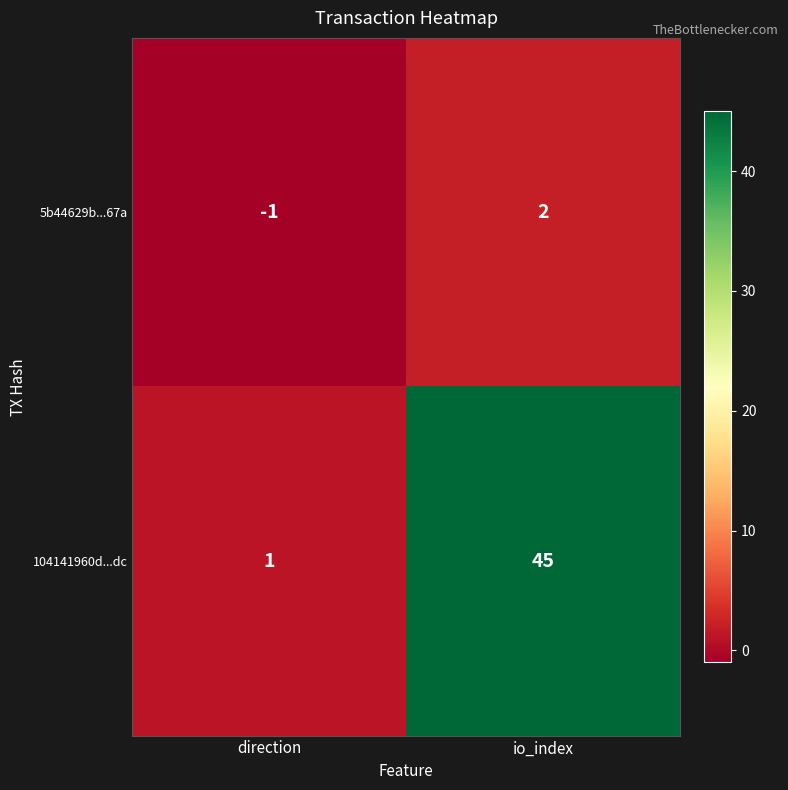

Between direction and io_index, which series saw the biggest shift?

104141960d...dc